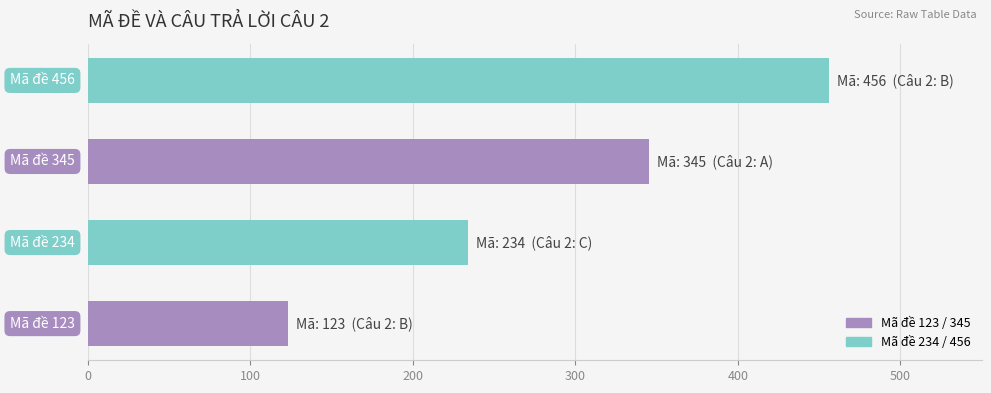

What is the smallest value displayed?

123